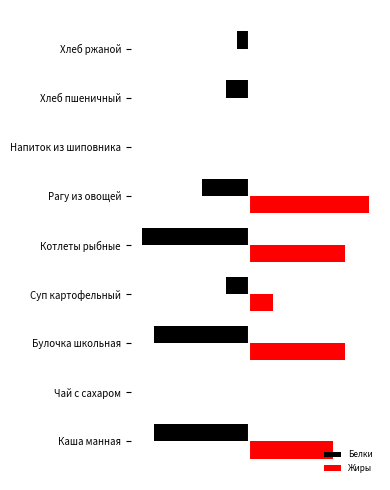

What are all the series names shown in the legend?

Белки, Жиры